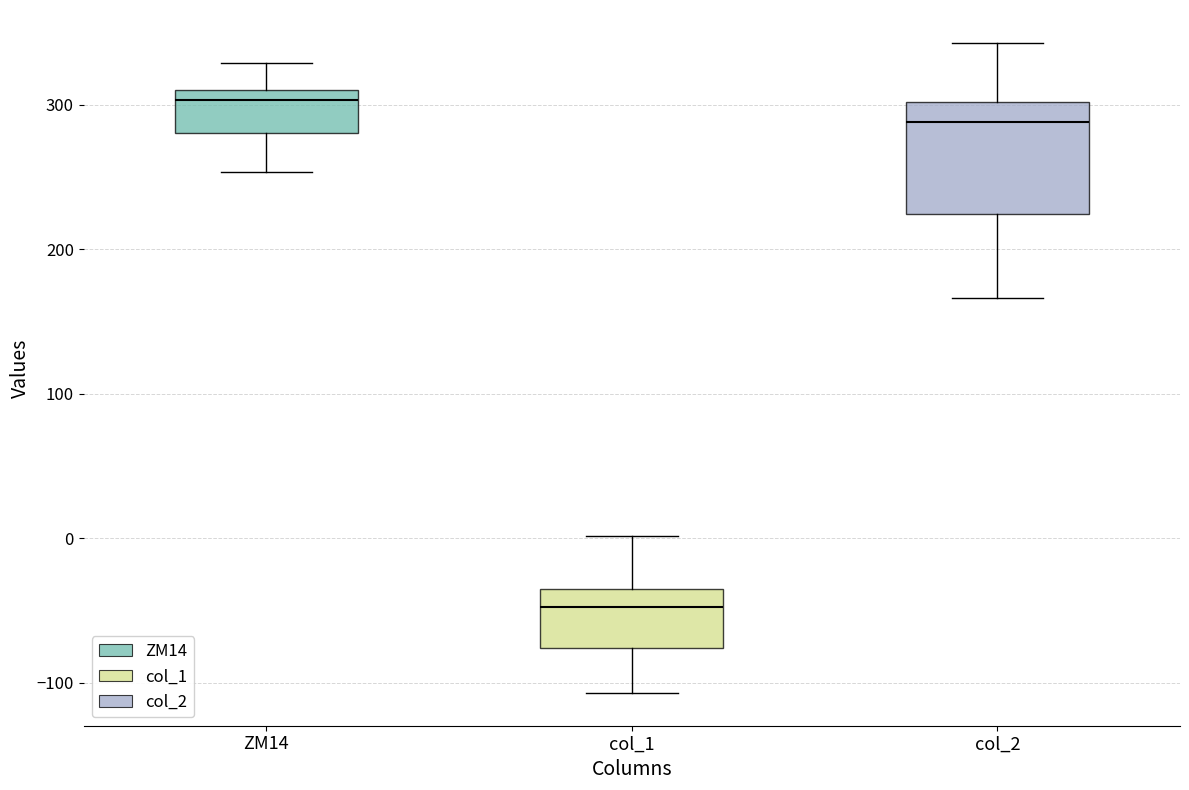

Which box's median line is the highest?

ZM14